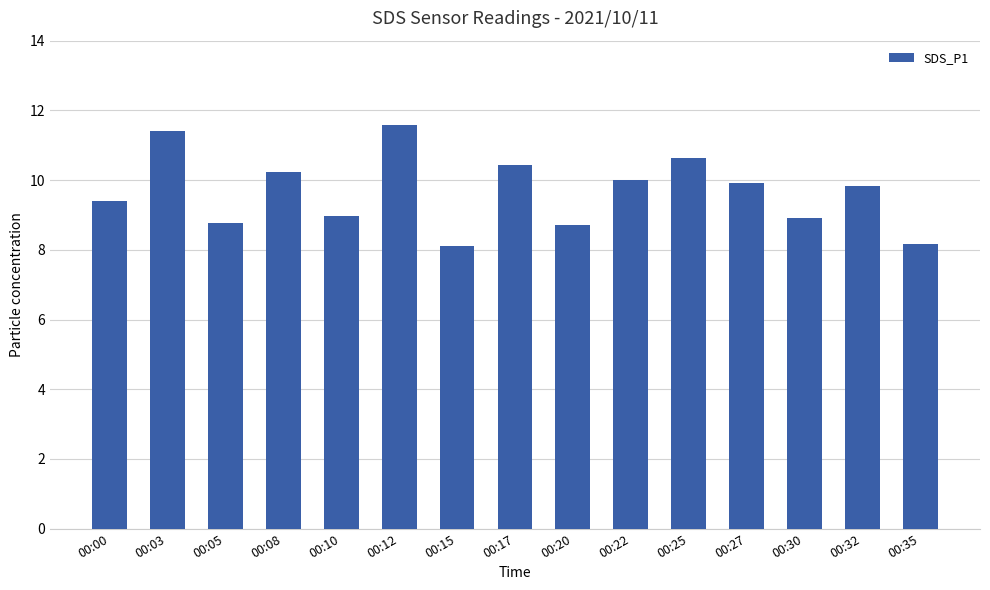

The chart shows a value of 14.7 at 00:17. True or false?

False